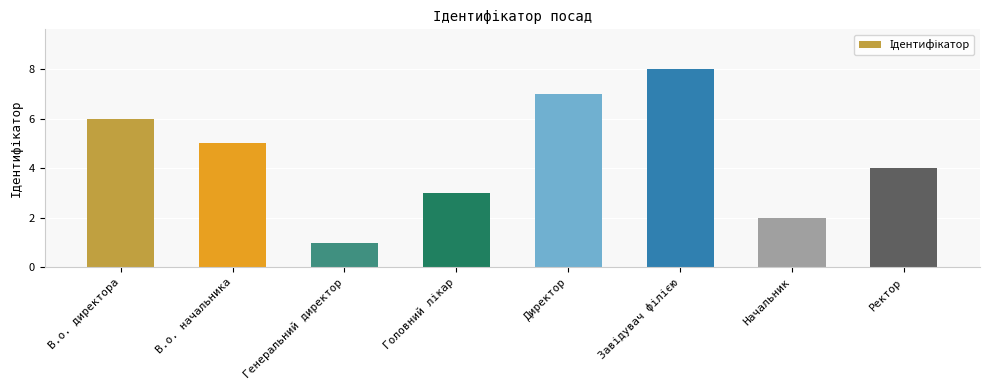

Count the number of categories in the chart.

8